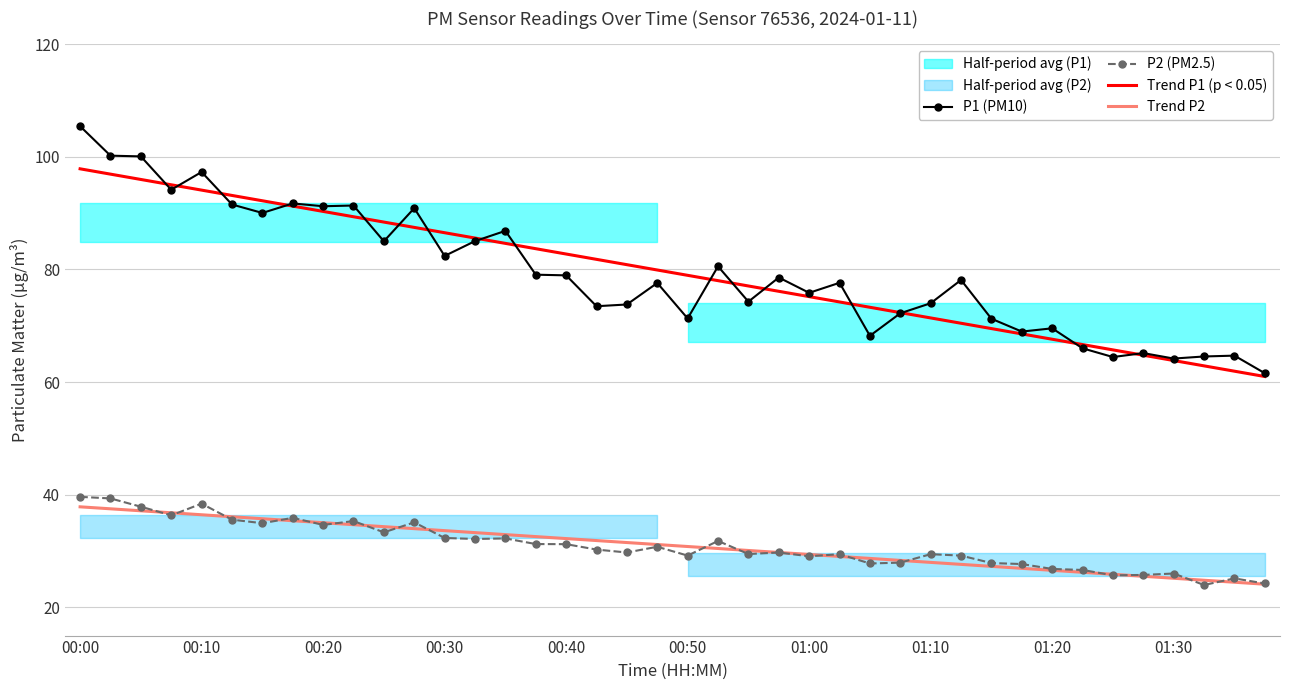

What is the difference between the maximum and minimum values in the P2 (PM2.5) series?

15.7